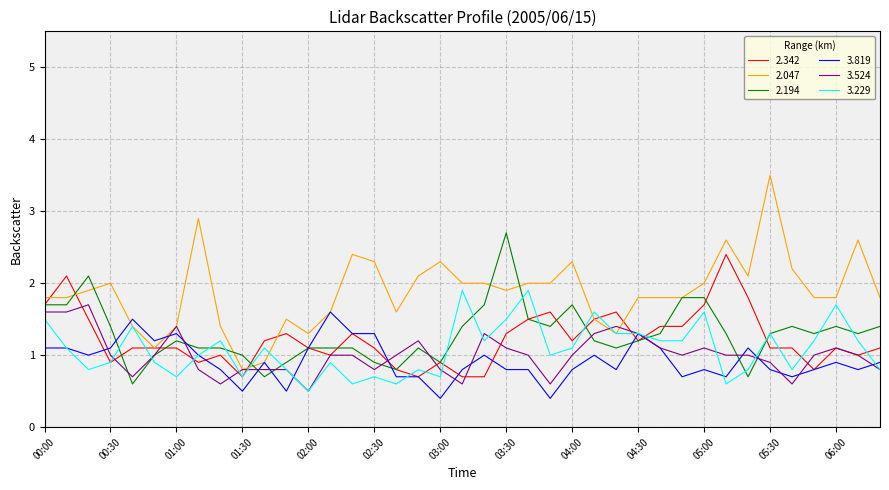

What is the greatest value displayed?

3.5